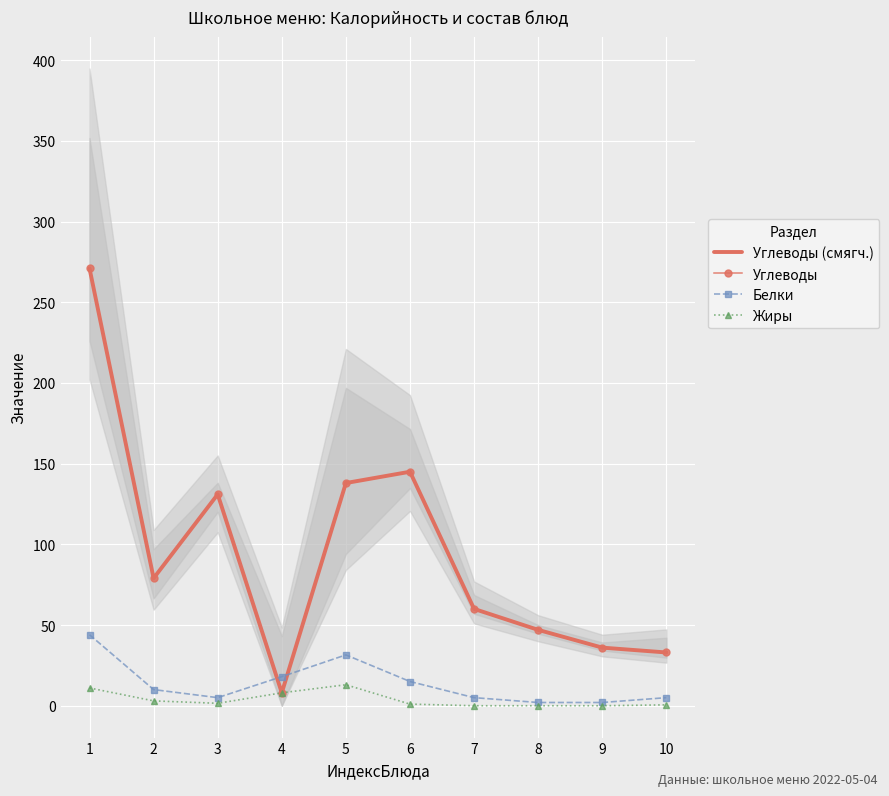

At which category does Белки reach its first local valley?

3